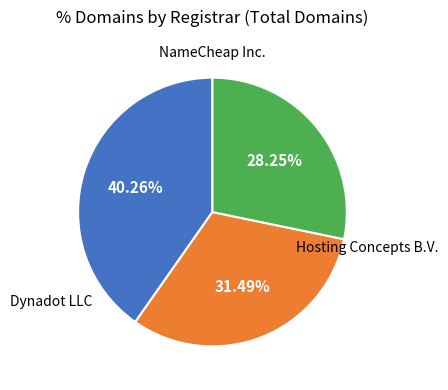

Is there any slice that represents more than half of the pie?

No